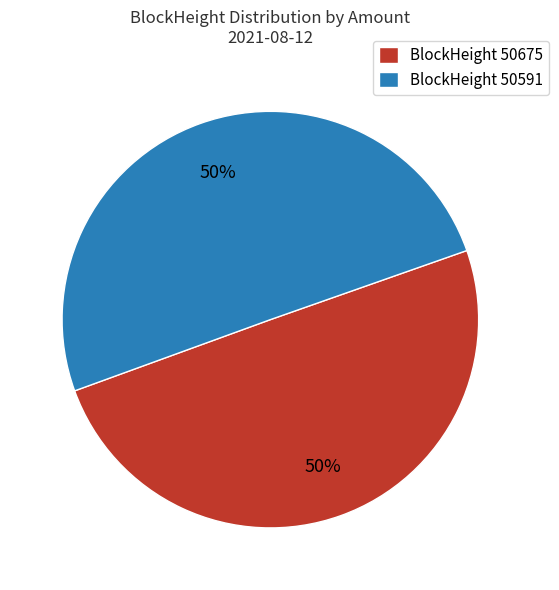

To the nearest percent, what is the average slice percentage?

50%